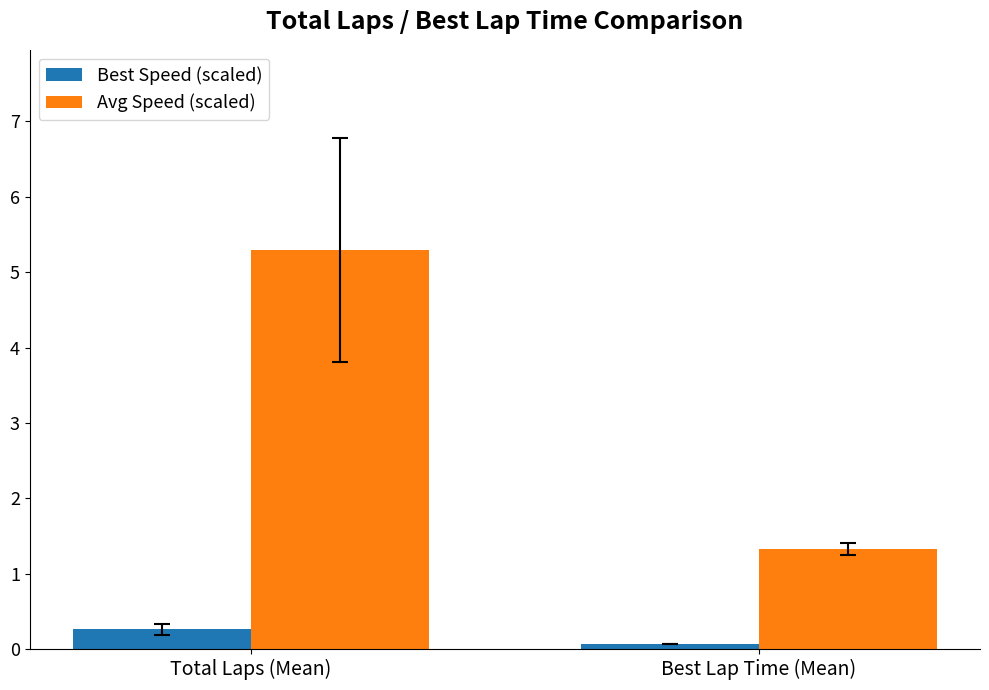

Where does the Avg Speed (scaled) series first go above 5?

Total Laps (Mean)